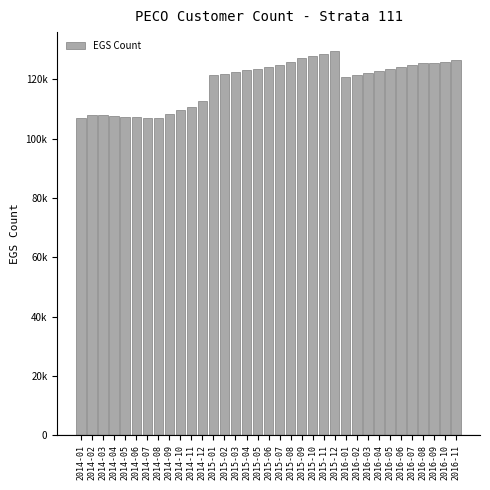

Are the bars horizontal?

No